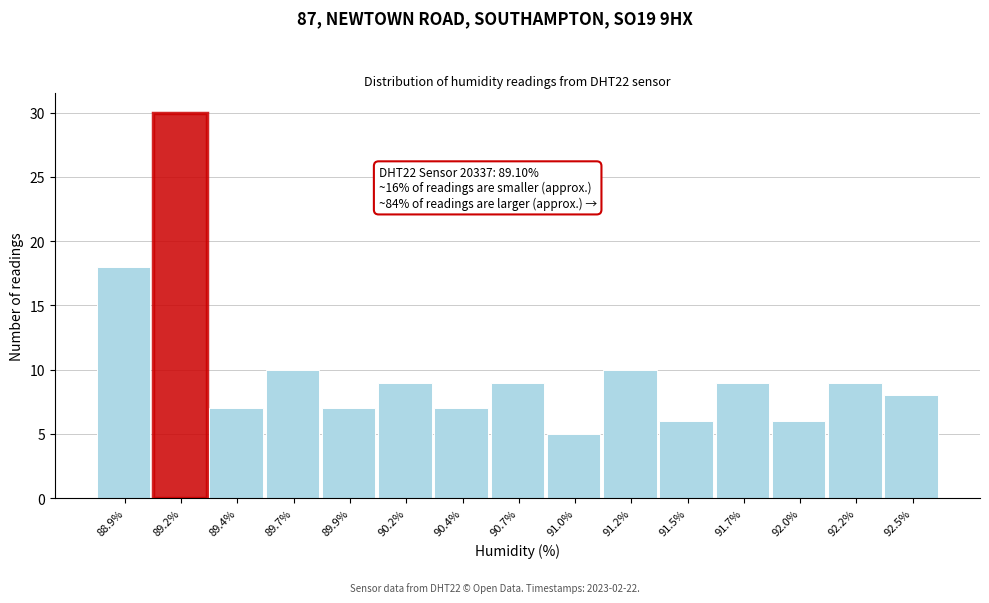

Reading left to right, what are all the values shown in this chart?

18	30	7	10	7	9	7	9	5	10	6	9	6	9	8